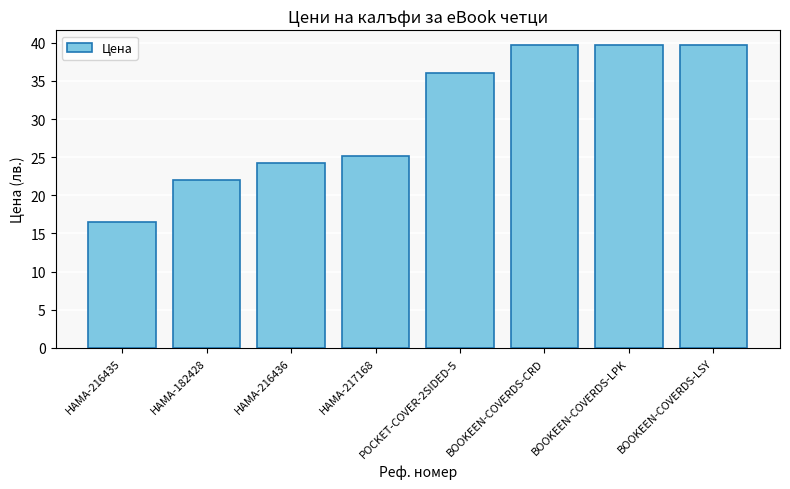

What is the label of the 7th bar from the right?

HAMA-182428